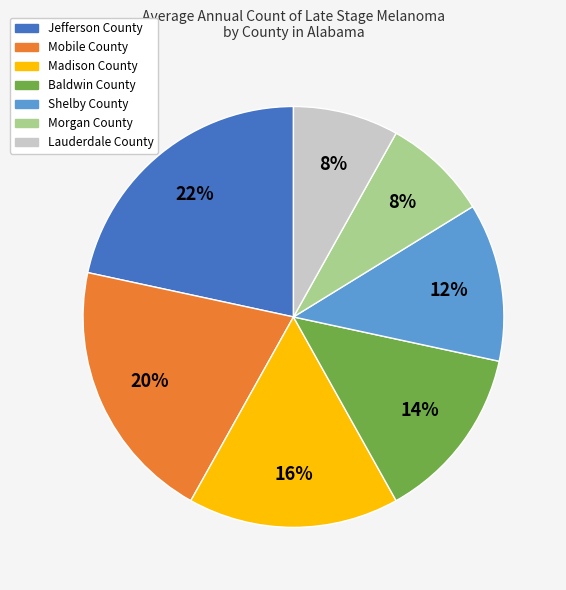

Does Shelby County represent more than half of the total?

No